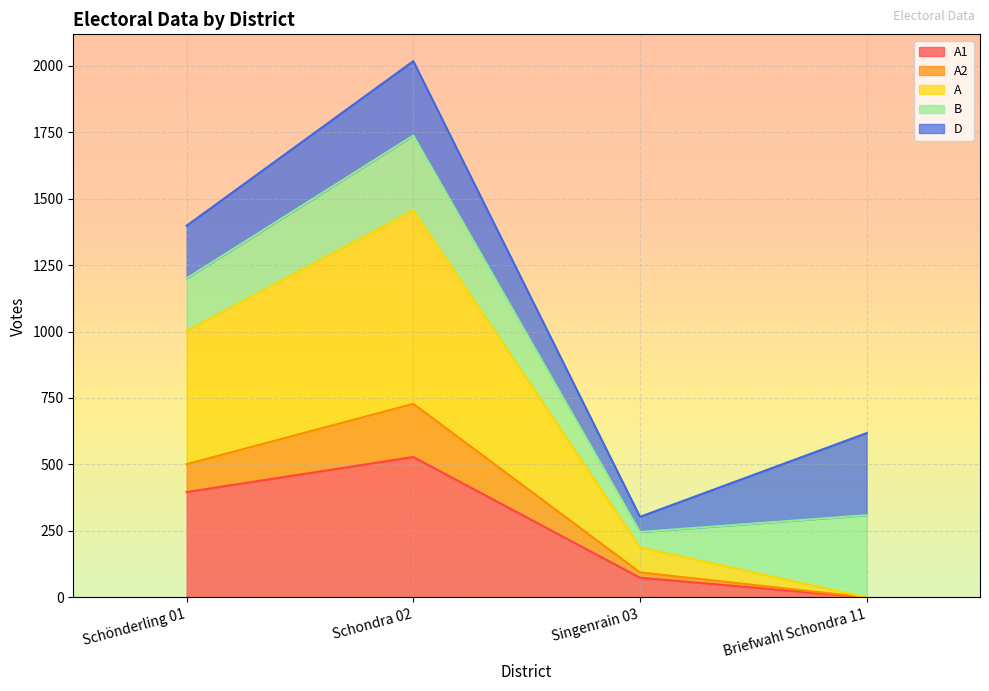

Which has a higher value, Schondra 02 or Schönderling 01?

Schondra 02